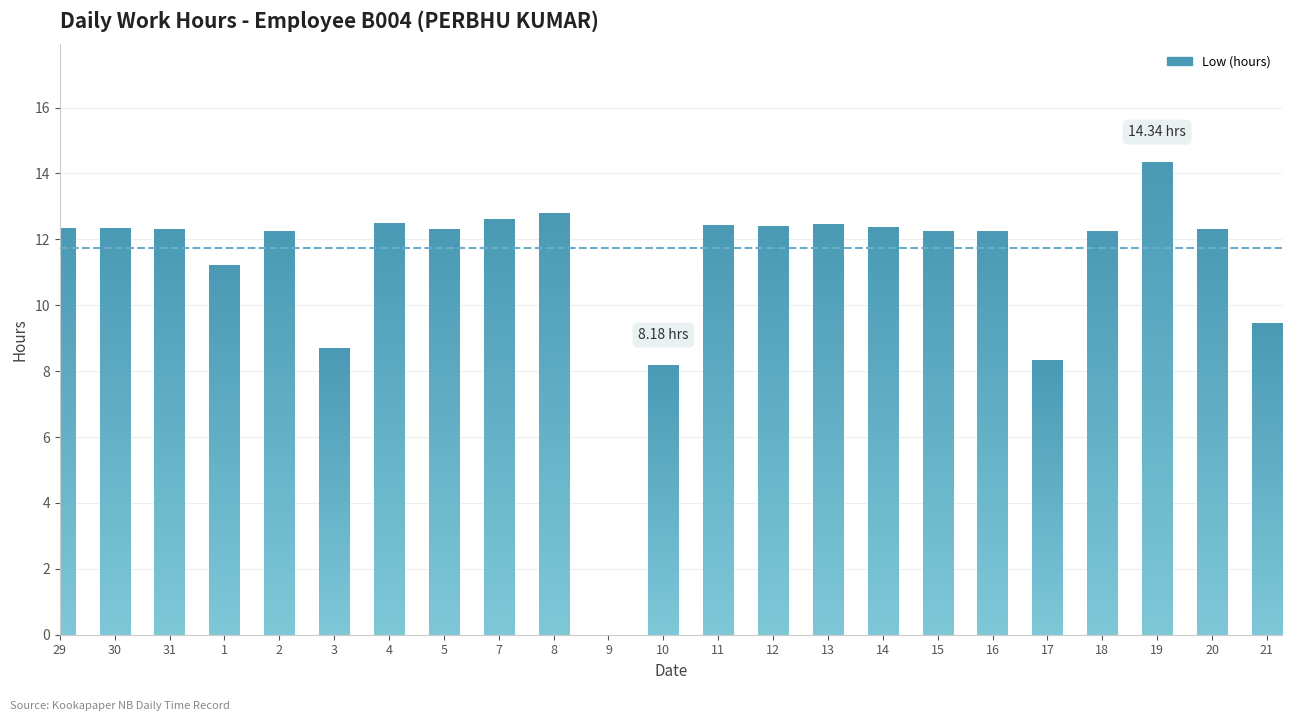

What is the difference between the maximum and minimum values?

14.3